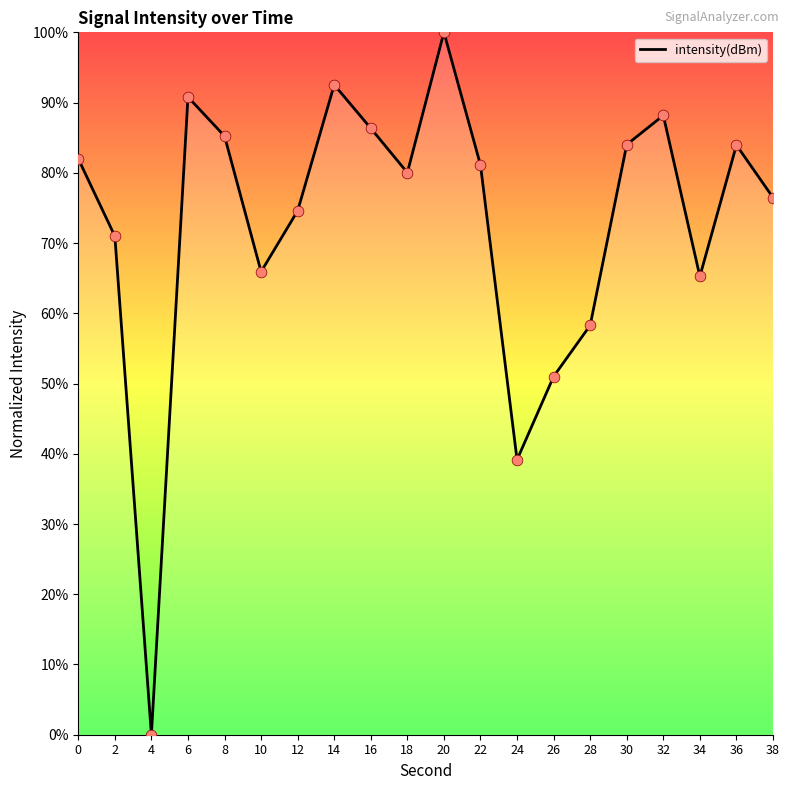

Which has a higher value, 30 or 0?

30